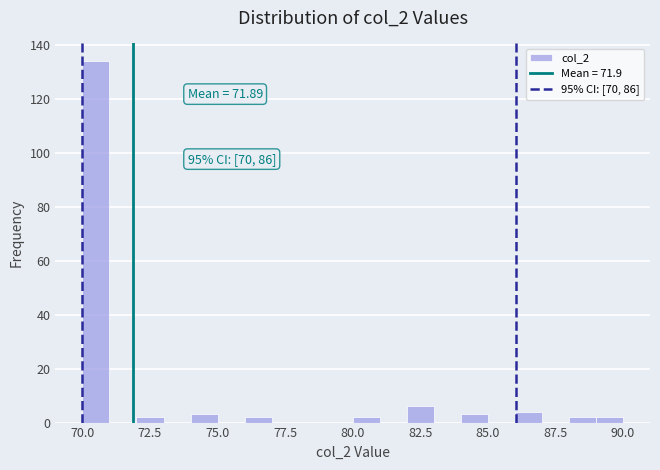

Read against the x-axis, roughly where is the centre of the tallest bar?

70.5